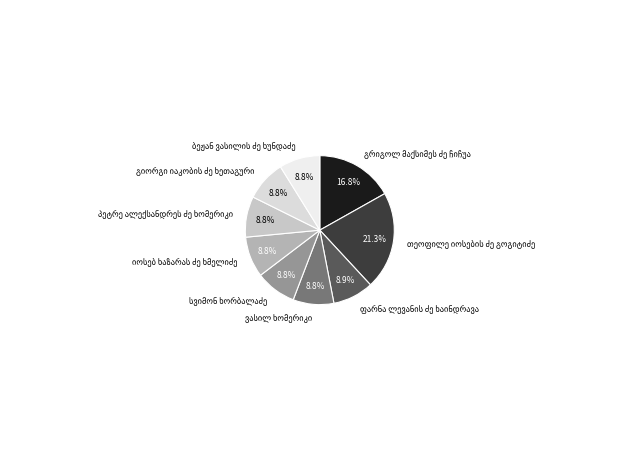

Is there a majority slice in this chart?

No